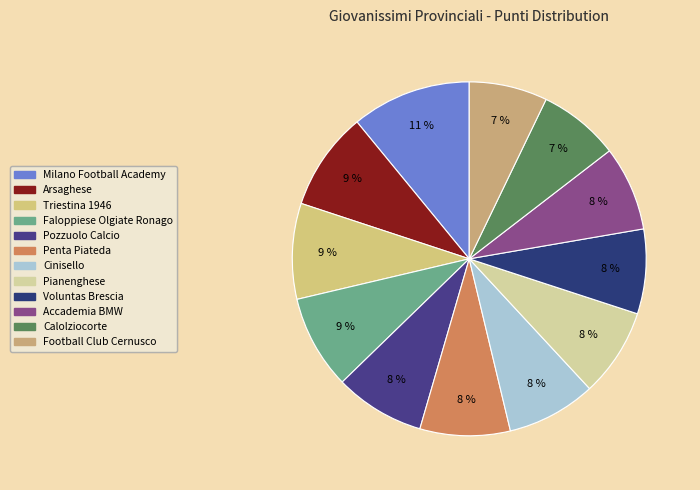

Which slice is the largest?

Milano Football Academy